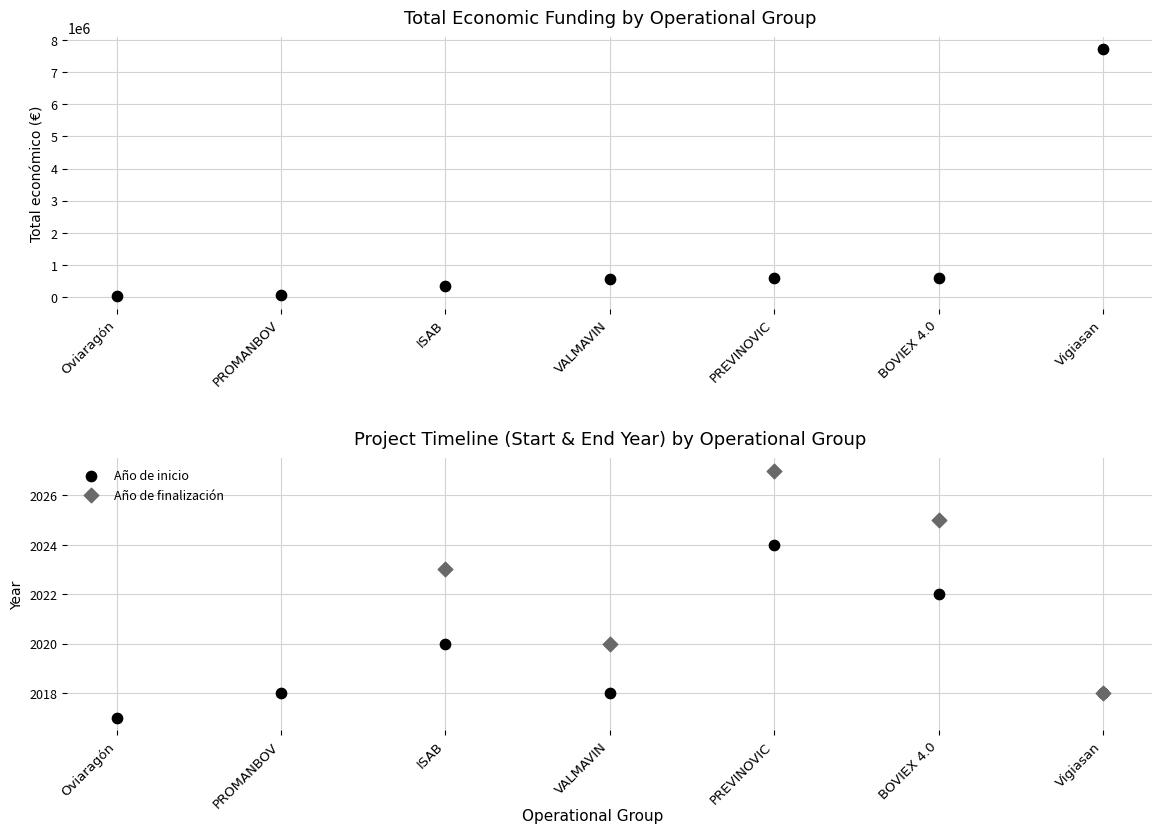

Which series has the largest total across all categories?

Total económico